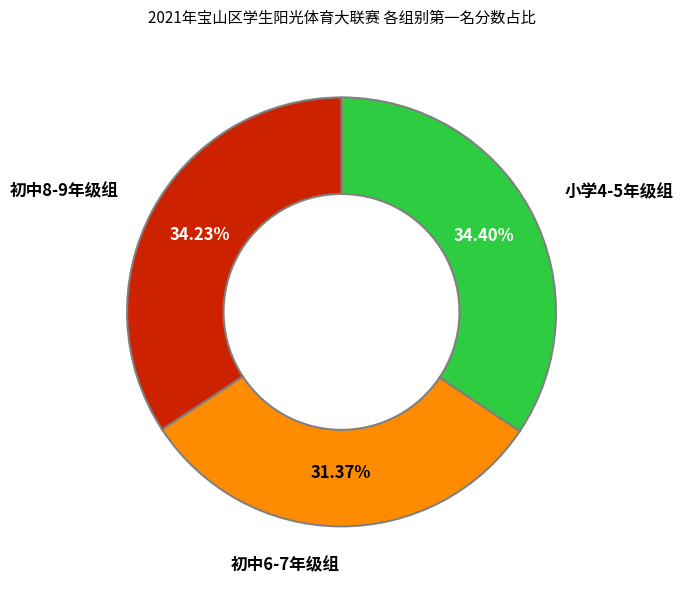

What percentage is the 初中8-9年级组 slice, to the nearest percent?

34%